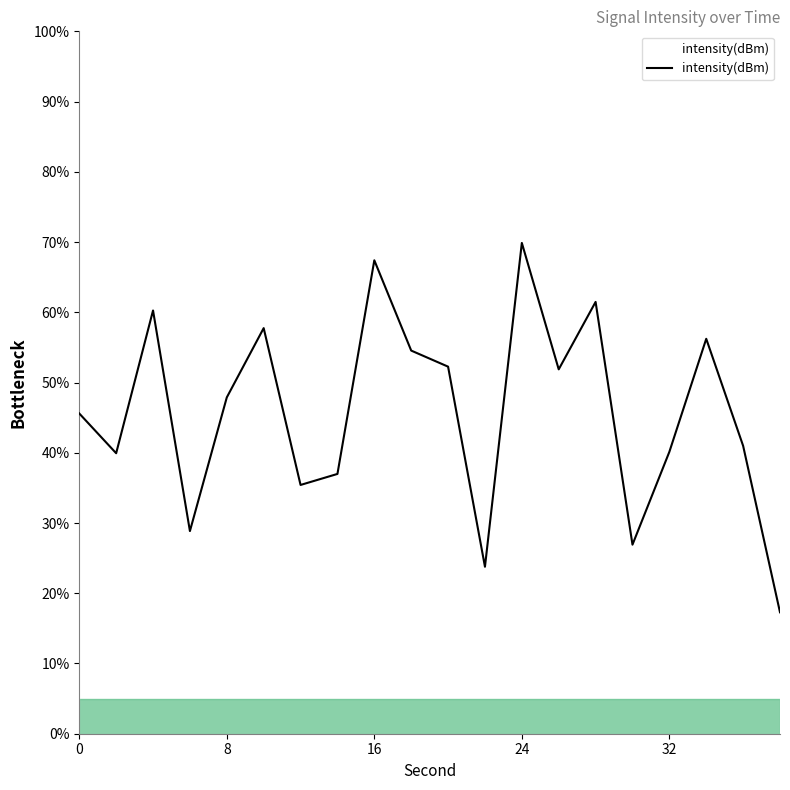

What is the minimum value shown in the chart?

17.3